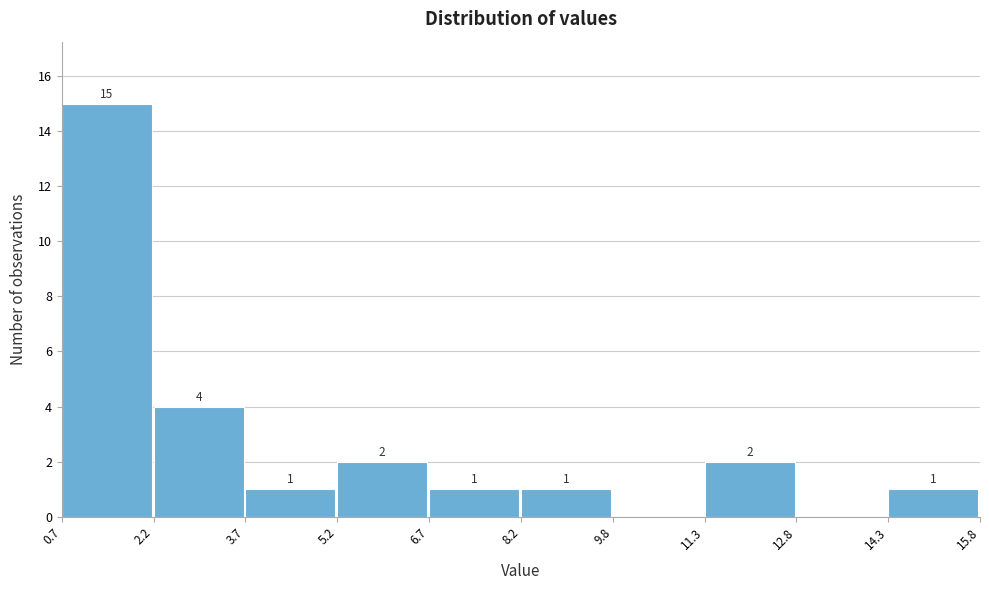

Which range on the x-axis has the tallest bar?

0.7 to 2.2